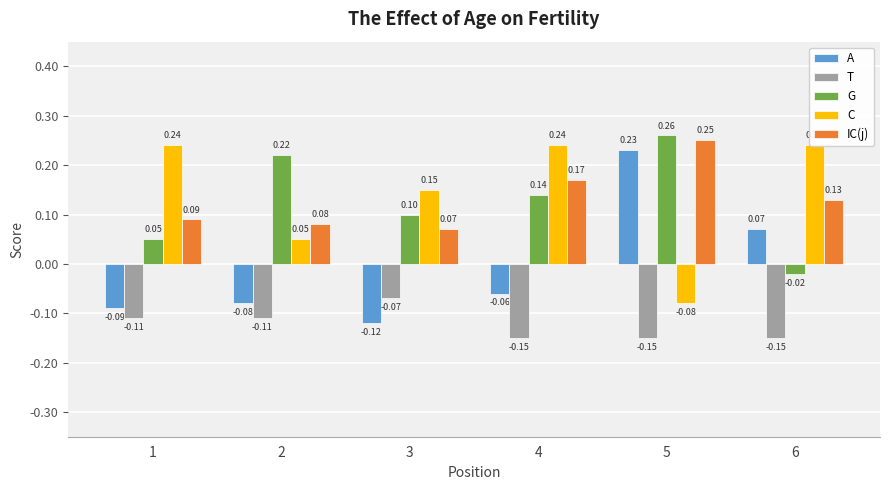

Is it true that IC(j) equals 0.1 at 1?

True